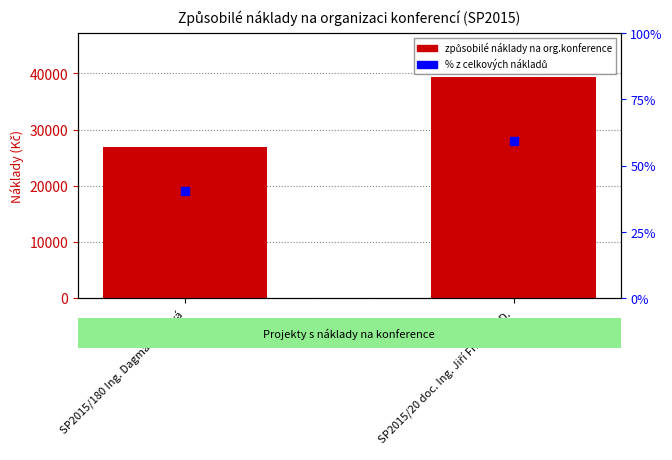

Which series reaches the maximum Y coordinate?

způsobilé náklady na org.konference